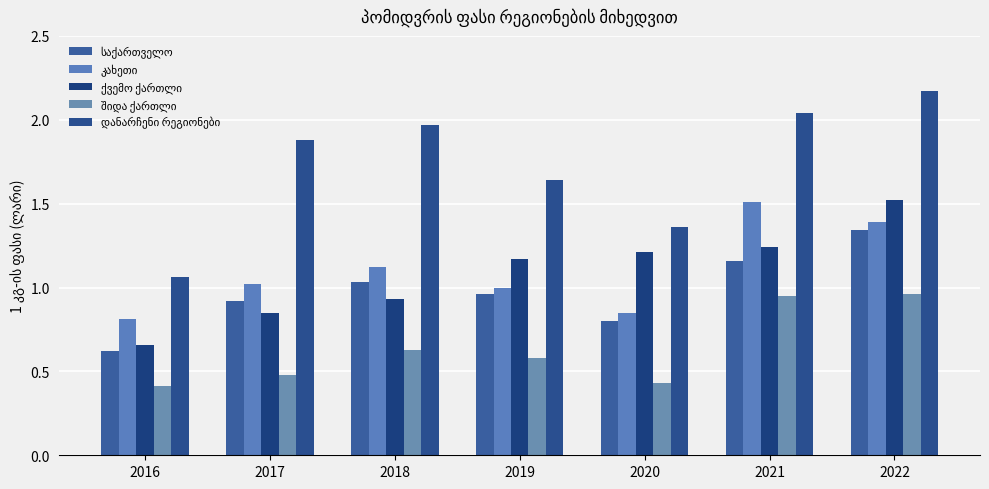

How many bars are there in total?

35